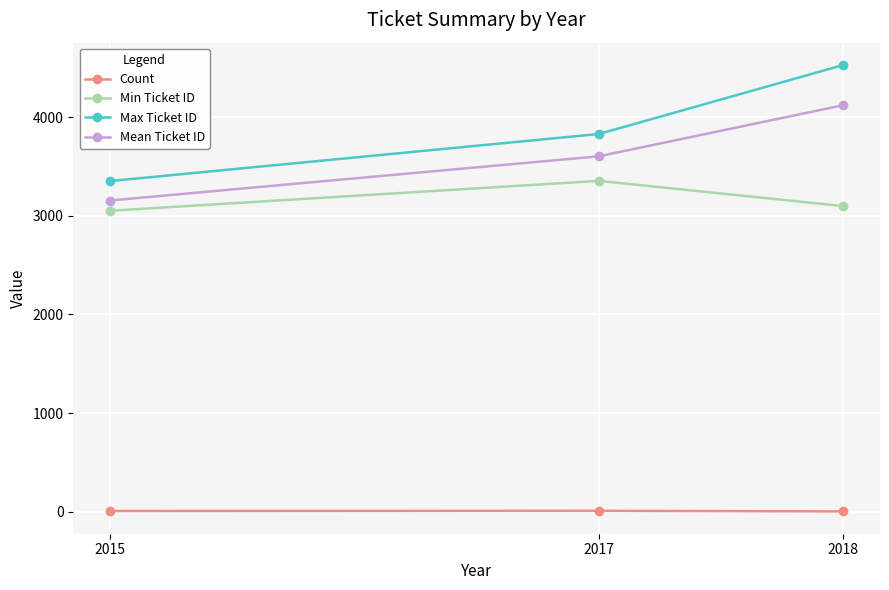

Which series has the largest total across all categories?

Max Ticket ID